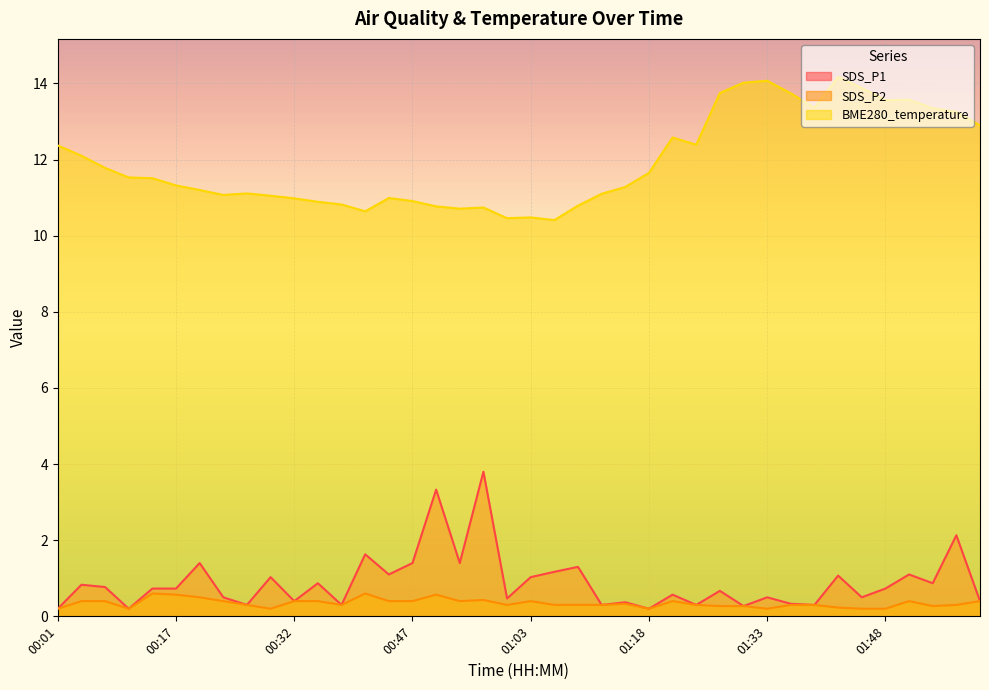

How many interior local peaks does the BME280_temperature series have?

8